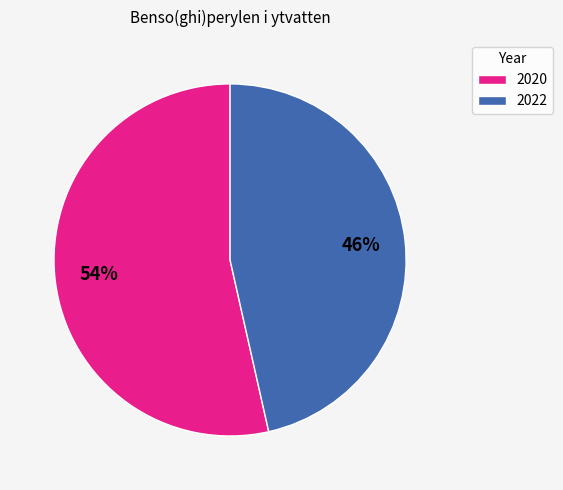

Count the number of slices in the pie.

2